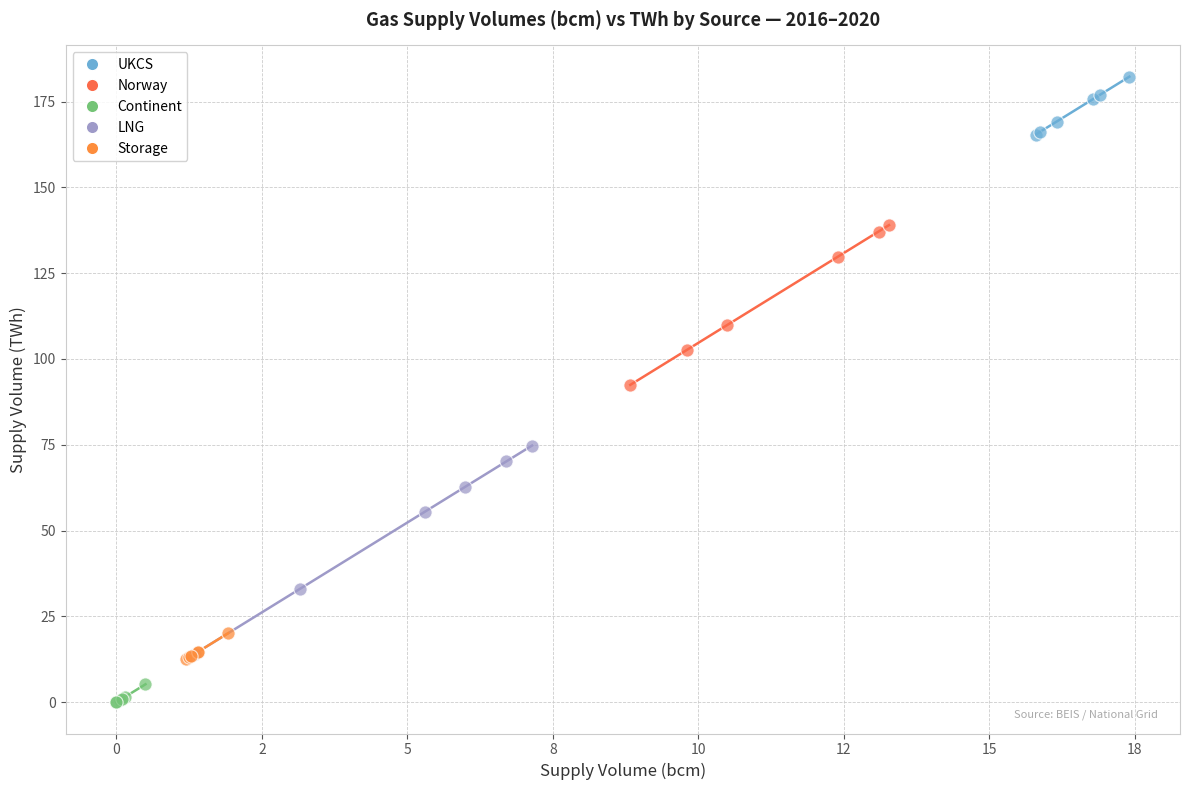

Which series has the widest spread of Y values?

LNG